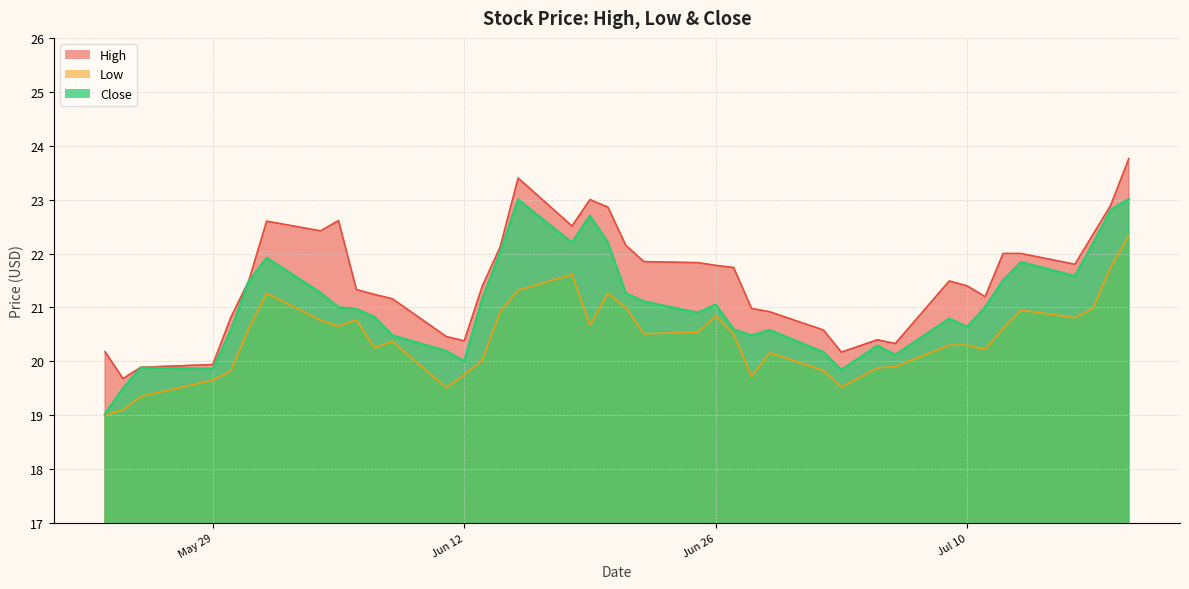

Reading left to right, list all the values displayed in this chart.

High: 20.2	19.7	19.9	19.9	20.8	21.5	22.6	22.4	22.6	21.3	21.2	21.2	20.5	20.4	21.4	22.1	23.4	22.5	23.0	22.9	22.1	21.9	21.8	21.8	21.7	21.0	20.9	20.6	20.2	20.4	20.3	21.5	21.4	21.2	22.0	22.0	21.8	22.4	22.9	23.8
Low: 19.0	19.1	19.4	19.6	19.8	20.6	21.3	20.8	20.6	20.8	20.2	20.4	19.5	19.8	20.0	20.9	21.3	21.6	20.7	21.3	21.0	20.5	20.5	20.8	20.5	19.7	20.2	19.8	19.5	19.9	19.9	20.3	20.3	20.2	20.6	20.9	20.8	21.0	21.8	22.3
Close: 19.0	19.5	19.9	19.9	20.6	21.5	21.9	21.3	21.0	21.0	20.8	20.5	20.2	20.0	21.1	22.0	23.0	22.2	22.7	22.2	21.3	21.1	20.9	21.1	20.6	20.5	20.6	20.2	19.8	20.3	20.1	20.8	20.6	21.0	21.5	21.8	21.6	22.2	22.8	23.0